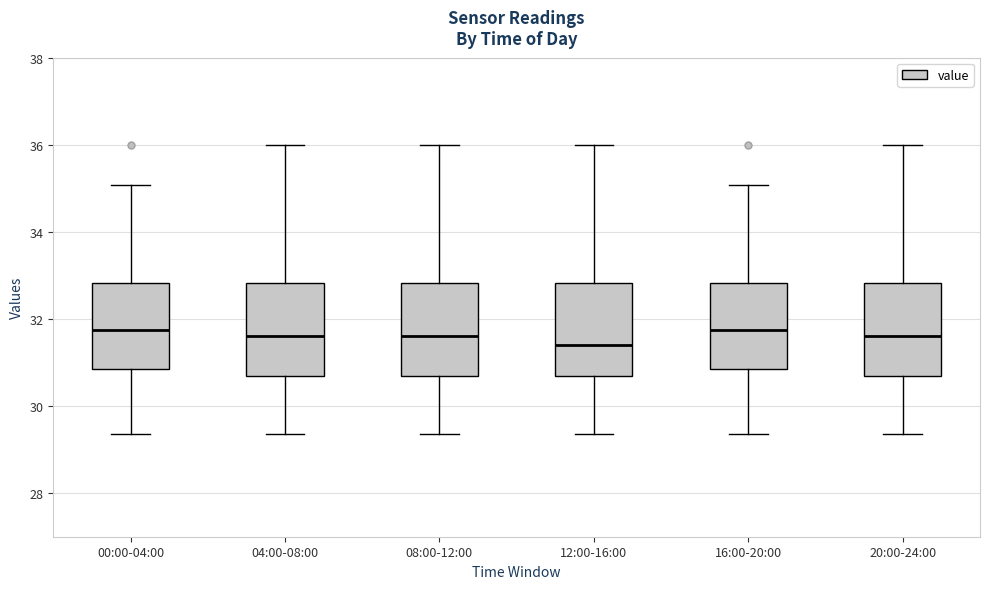

Which box's median line is the lowest?

12:00-16:00